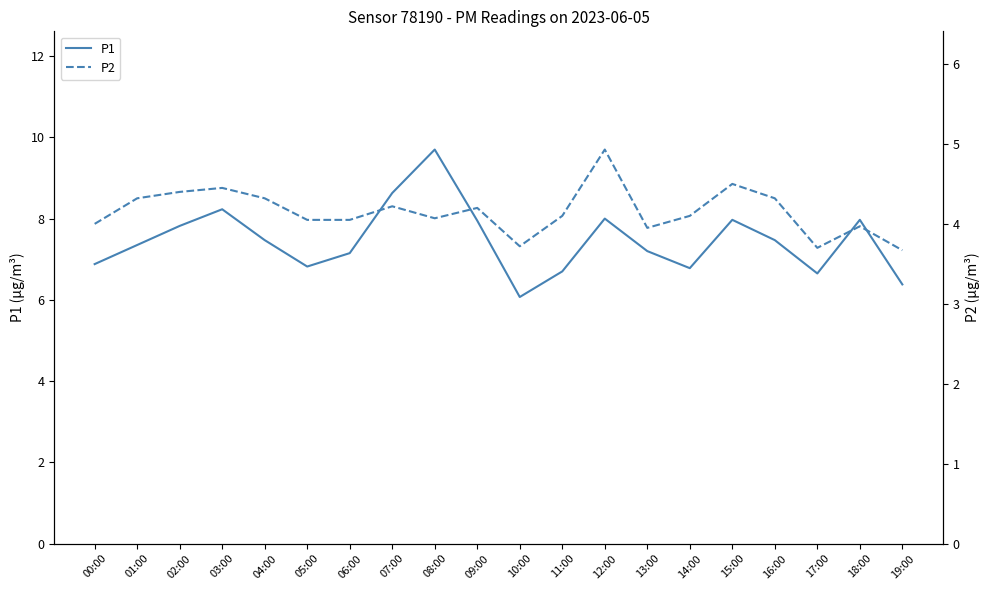

At which category does P2 reach its first local peak?

03:00